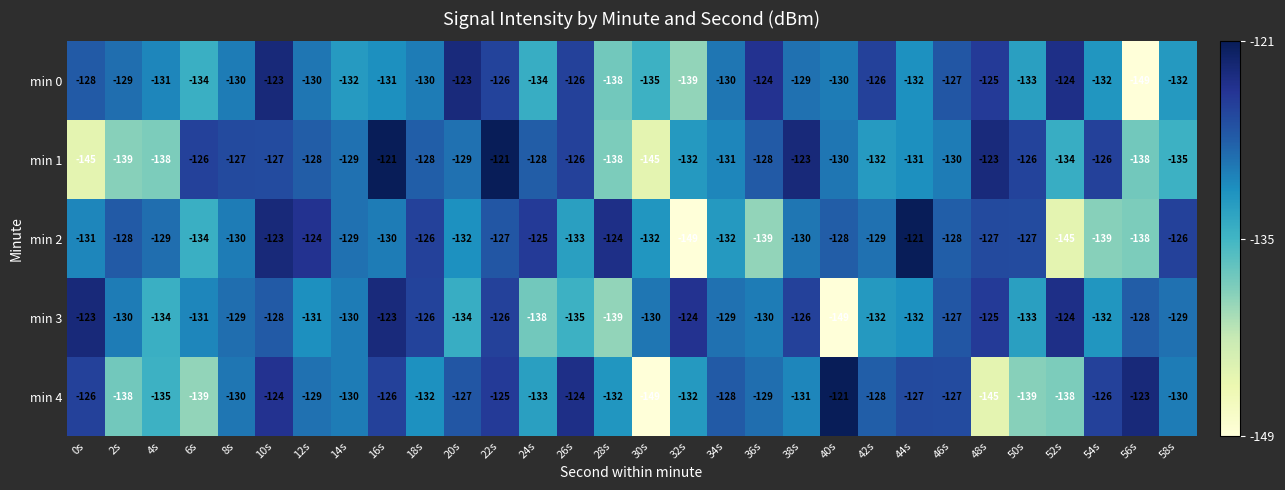

Is the value of min 2 at 28s greater than the value of min 0 at 2s?

Yes